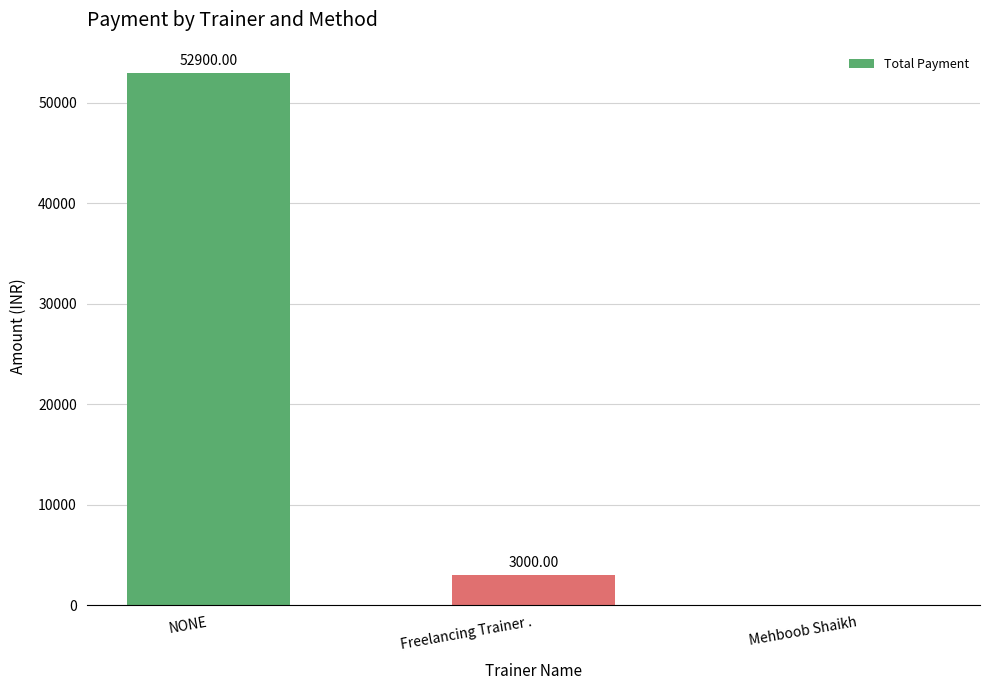

How many data points does each series have?

3